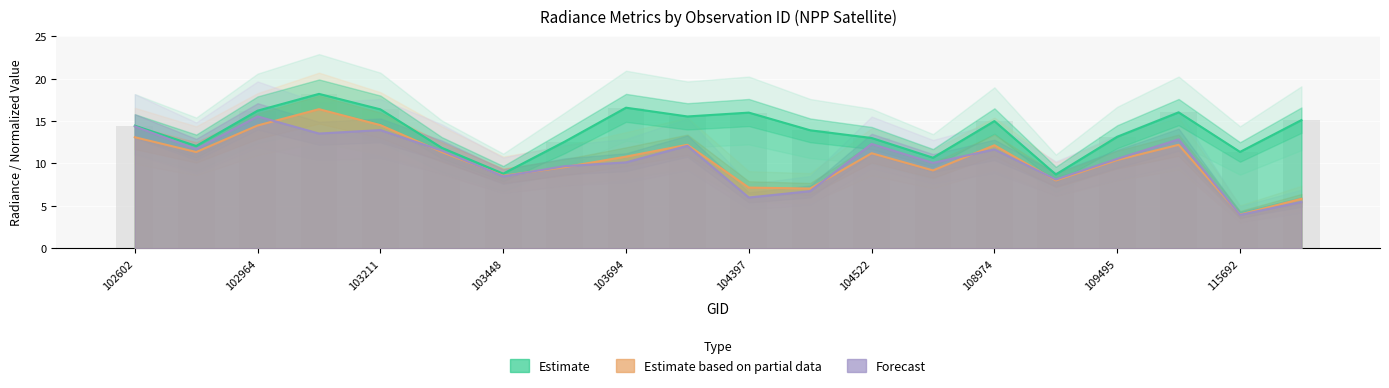

At which category is the sum across all series the highest?

103092